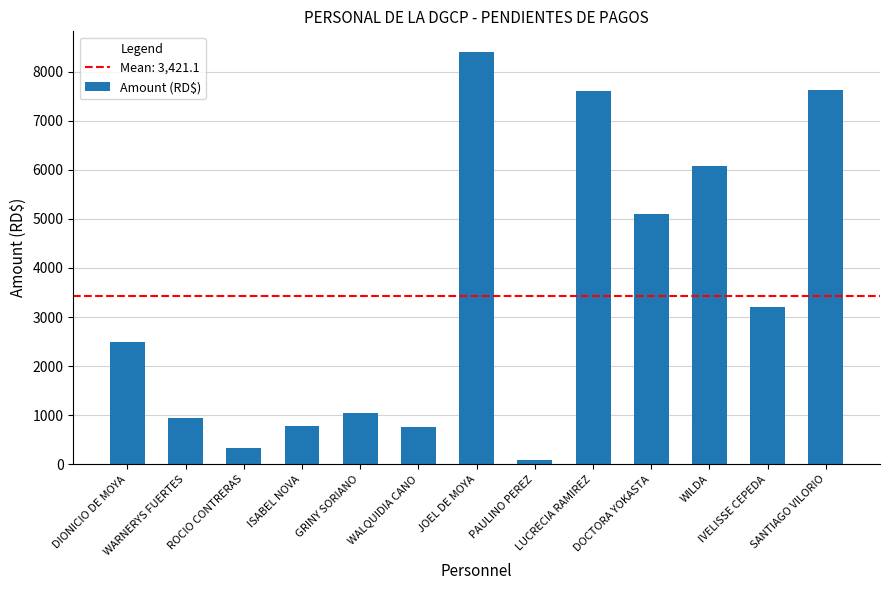

Between ISABEL NOVA and DIONICIO DE MOYA, which is larger?

DIONICIO DE MOYA